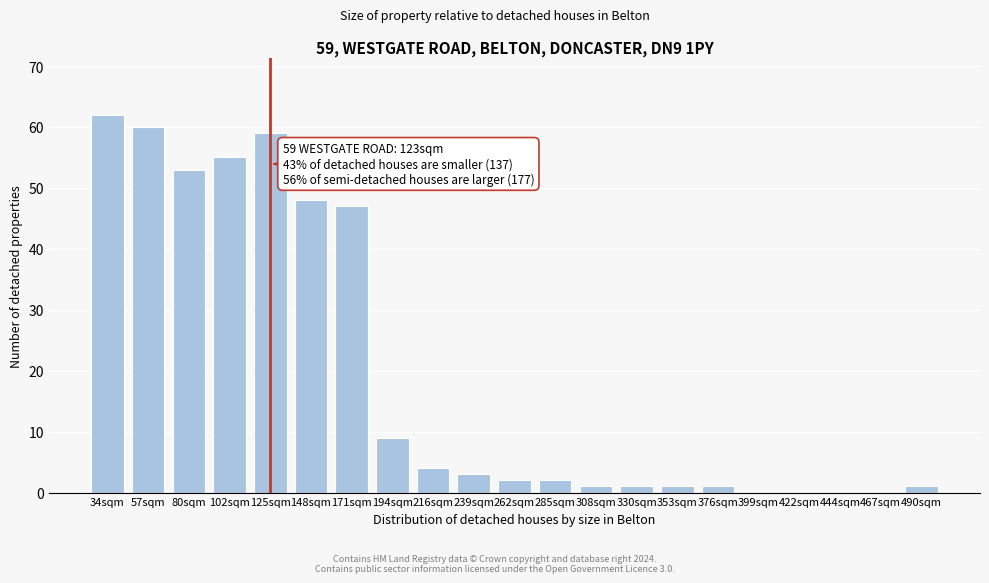

Reading left to right, transcribe all the data shown in this chart.

34sqm=62	57sqm=60	80sqm=53	102sqm=55	125sqm=59	148sqm=48	171sqm=47	194sqm=9	216sqm=4	239sqm=3	262sqm=2	285sqm=2	308sqm=1	330sqm=1	353sqm=1	376sqm=1	399sqm=0	422sqm=0	444sqm=0	467sqm=0	490sqm=1